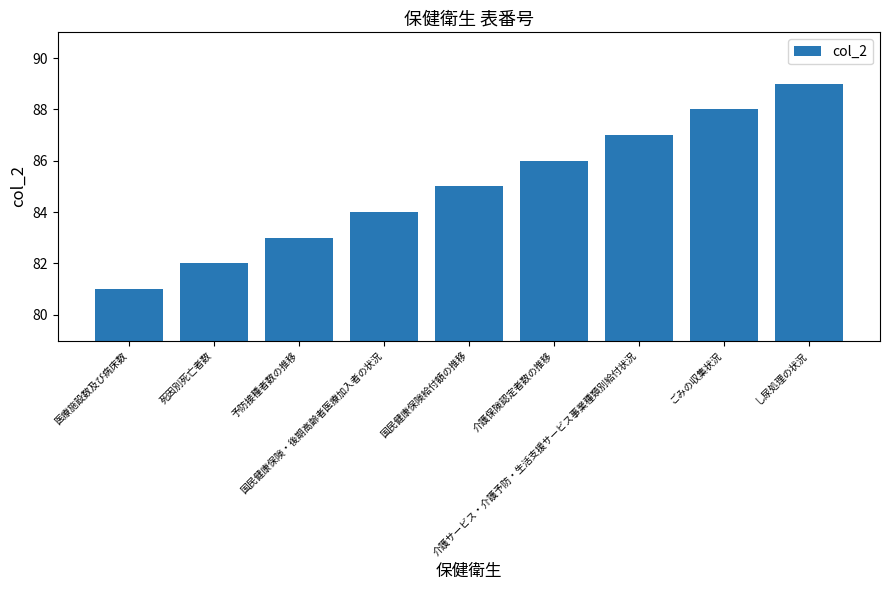

What position from the right is 死因別死亡者数?

8